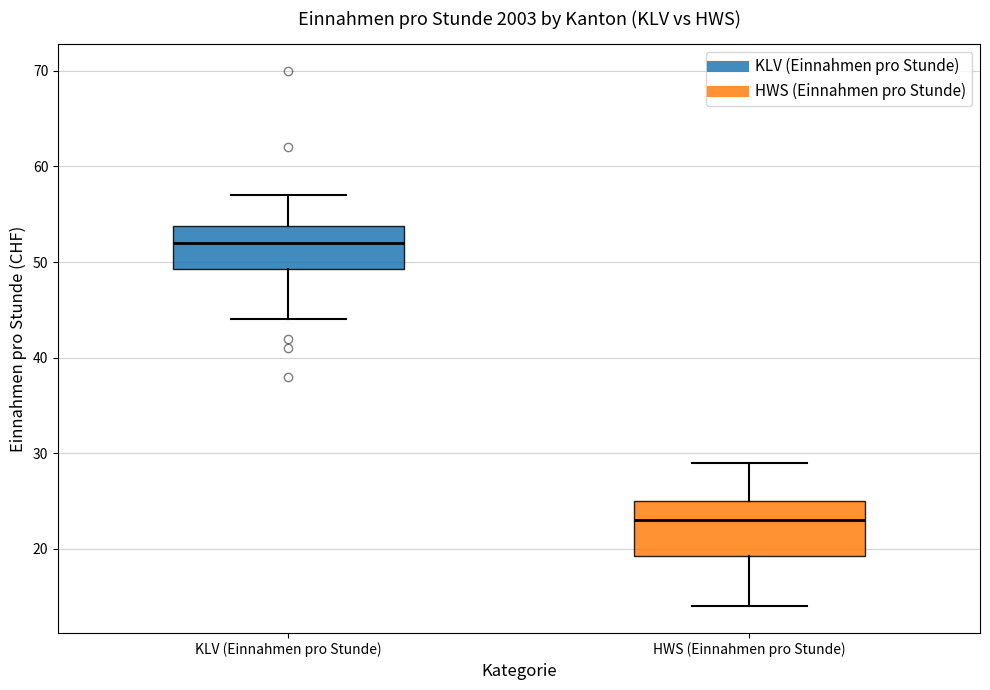

Which box's median line is the highest?

KLV (Einnahmen pro Stunde)